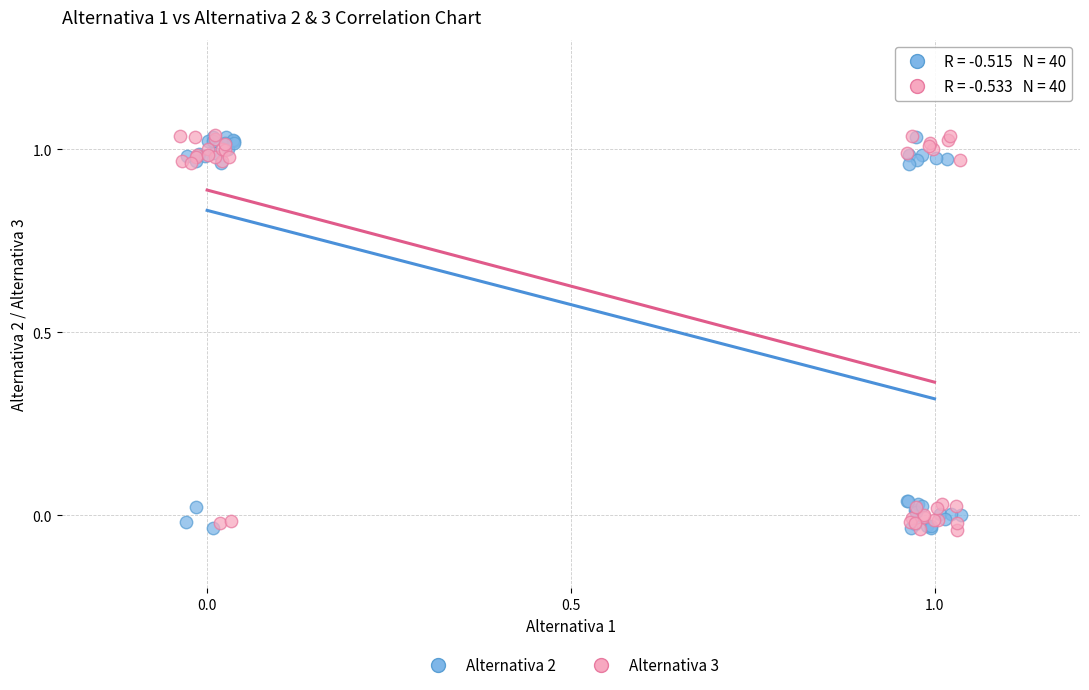

What are all the series names shown in the legend?

Alternativa 2, Alternativa 3